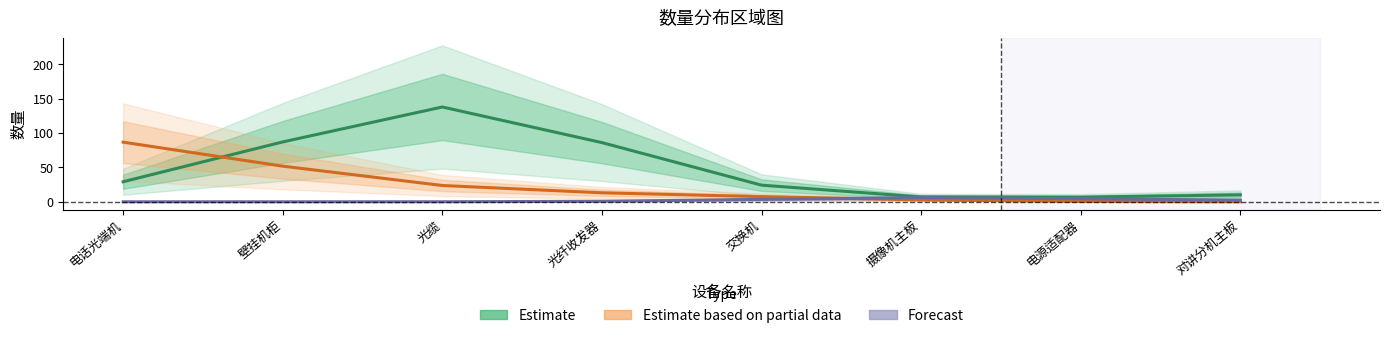

What is the spread (max minus min) of values at 电话光端机?

86.7